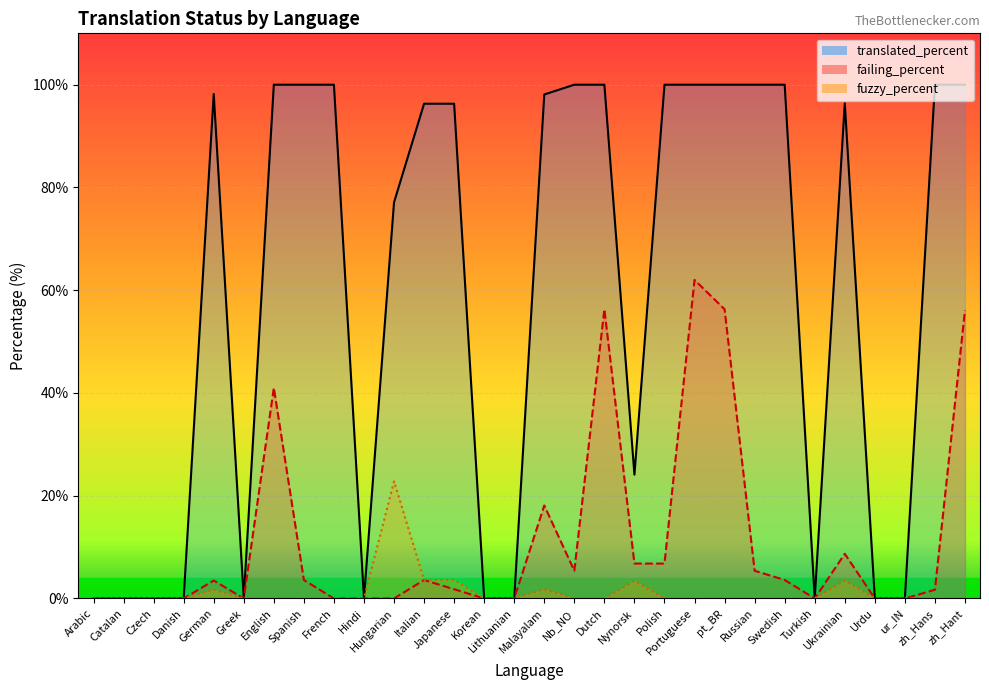

Reading right to left, list all the values displayed in this chart.

translated_percent line: zh_Hant=100.0	zh_Hans=100.0	ur_IN=0.0	Urdu=0.0	Ukrainian=96.4	Turkish=0.0	Swedish=100.0	Russian=100.0	pt_BR=100.0	Portuguese=100.0	Polish=100.0	Nynorsk=24.1	Dutch=100.0	Nb_NO=100.0	Malayalam=98.1	Lithuanian=0.0	Korean=0.0	Japanese=96.3	Italian=96.3	Hungarian=77.1	Hindi=0.0	French=100.0	Spanish=100.0	English=100.0	Greek=0.0	German=98.2	Danish=0.0	Czech=0.0	Catalan=0.0	Arabic=0.0
failing_percent line: zh_Hant=56.1	zh_Hans=1.7	ur_IN=0.0	Urdu=0.0	Ukrainian=8.7	Turkish=0.0	Swedish=3.6	Russian=5.4	pt_BR=56.3	Portuguese=62.0	Polish=6.8	Nynorsk=6.8	Dutch=56.3	Nb_NO=5.4	Malayalam=18.1	Lithuanian=0.0	Korean=0.0	Japanese=1.8	Italian=3.6	Hungarian=0.0	Hindi=0.0	French=0.0	Spanish=3.6	English=41.0	Greek=0.0	German=3.5	Danish=0.0	Czech=0.0	Catalan=0.0	Arabic=0.0
fuzzy_percent line: zh_Hant=0.0	zh_Hans=0.0	ur_IN=0.0	Urdu=0.0	Ukrainian=3.5	Turkish=0.0	Swedish=0.0	Russian=0.0	pt_BR=0.0	Portuguese=0.0	Polish=0.0	Nynorsk=3.4	Dutch=0.0	Nb_NO=0.0	Malayalam=1.8	Lithuanian=0.0	Korean=0.0	Japanese=3.6	Italian=3.6	Hungarian=22.8	Hindi=0.0	French=0.0	Spanish=0.0	English=0.0	Greek=0.0	German=1.7	Danish=0.0	Czech=0.0	Catalan=0.0	Arabic=0.0